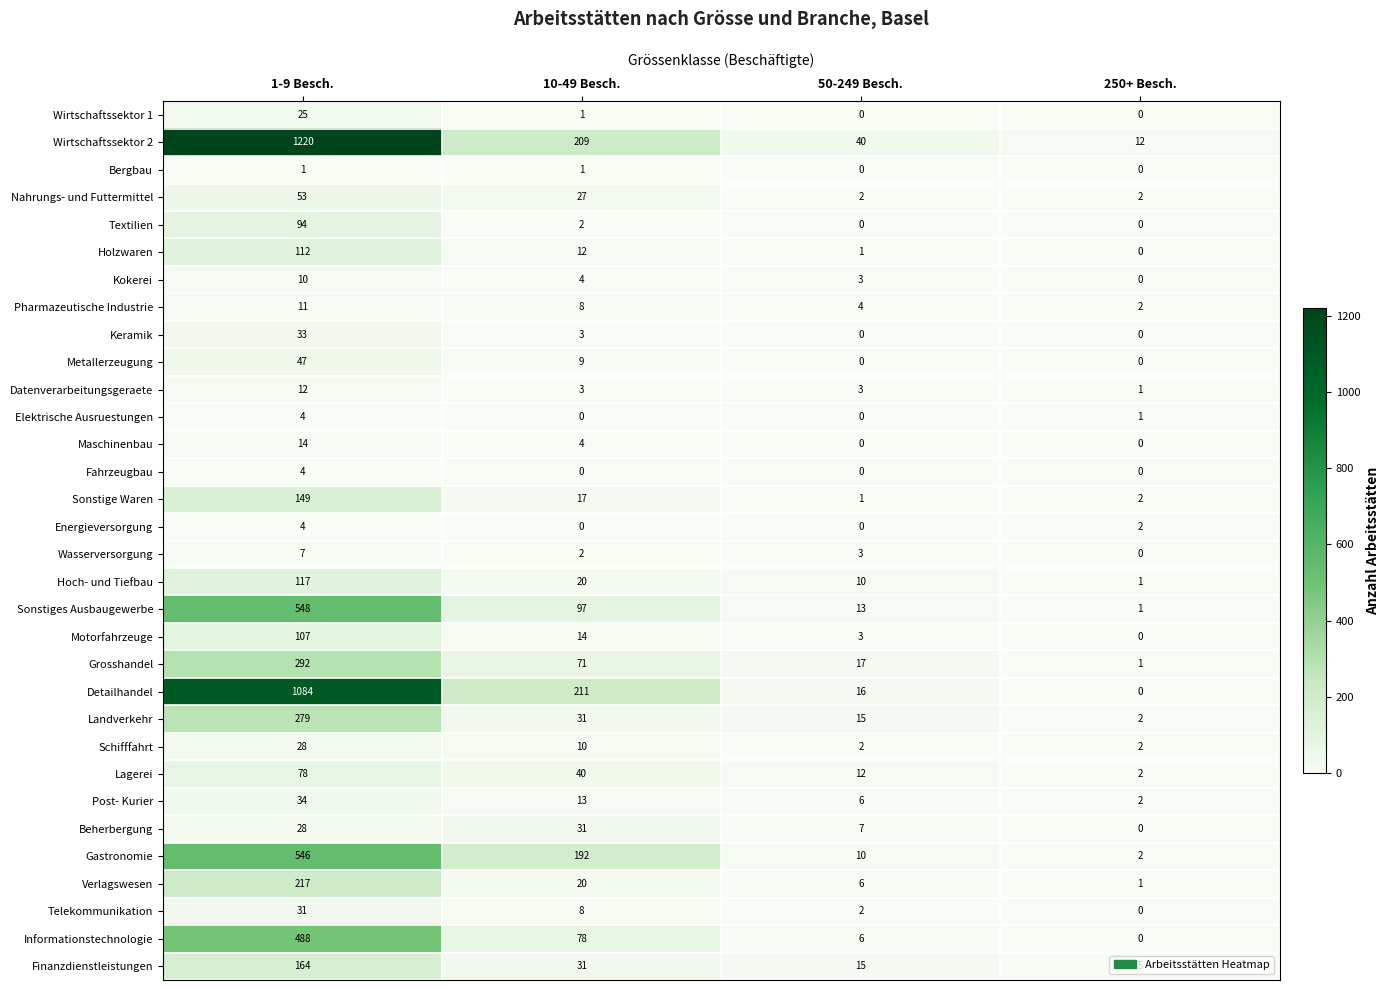

Which series has the largest total across all categories?

Wirtschaftssektor 2